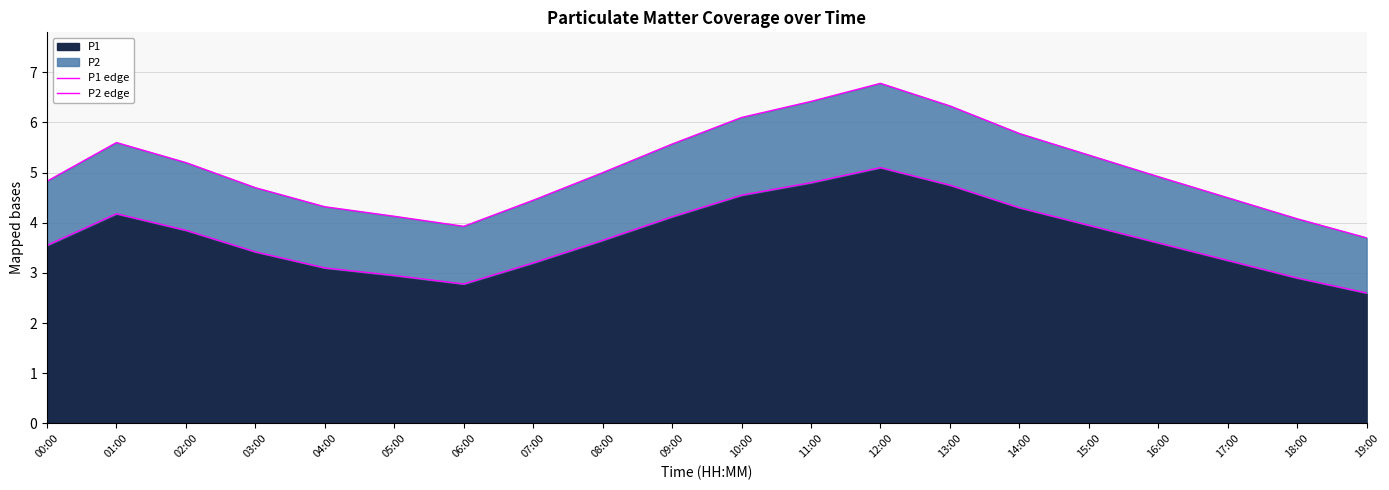

Which label corresponds to the largest value in the chart?

12:00